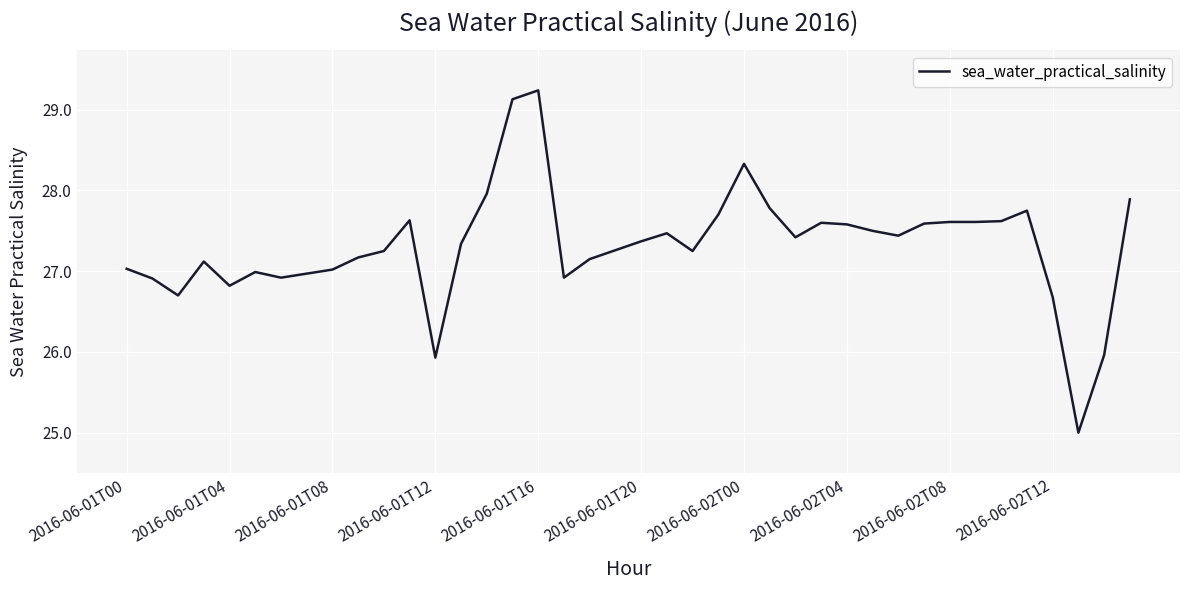

What is the average value?

27.3